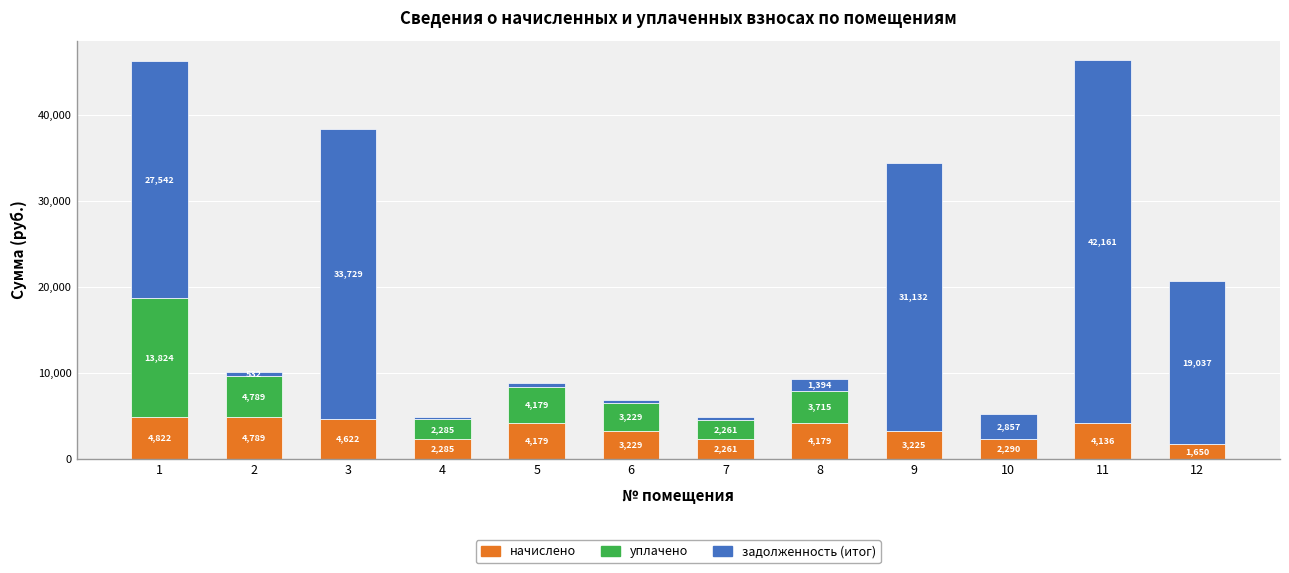

Are the bars horizontal?

No